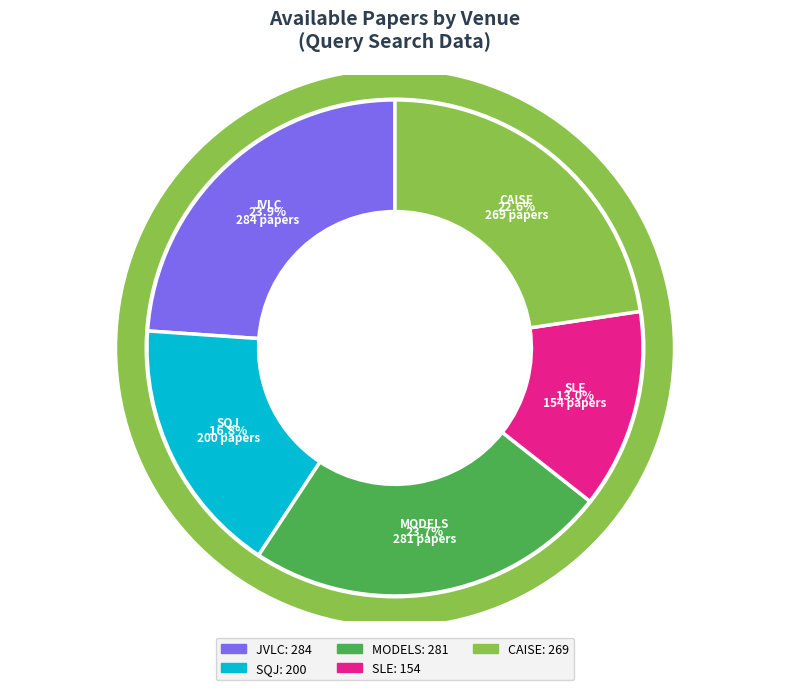

Is it true that JVLC is 24% of the pie?

True